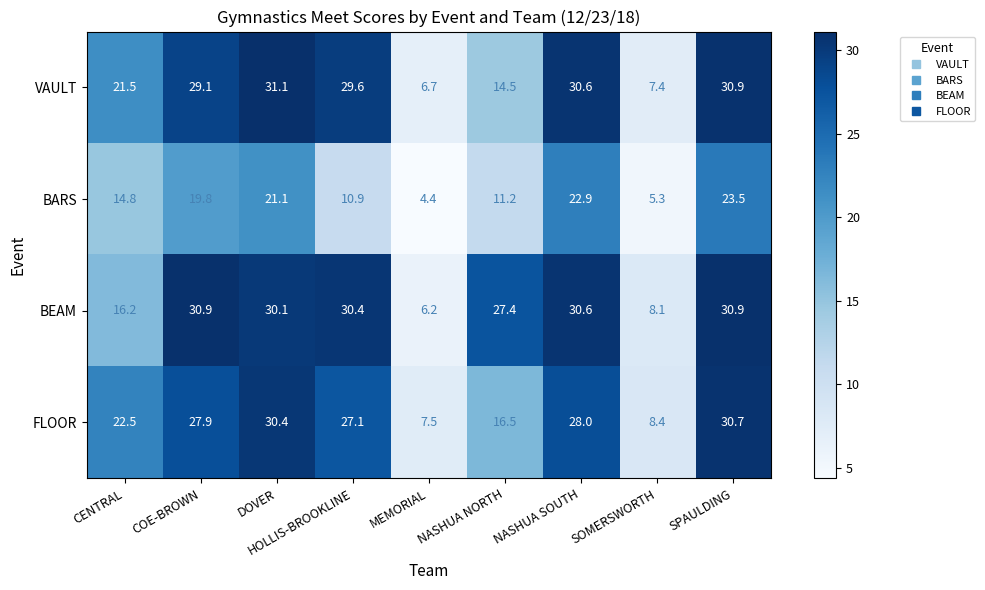

Which series has the largest range (max minus min)?

BEAM